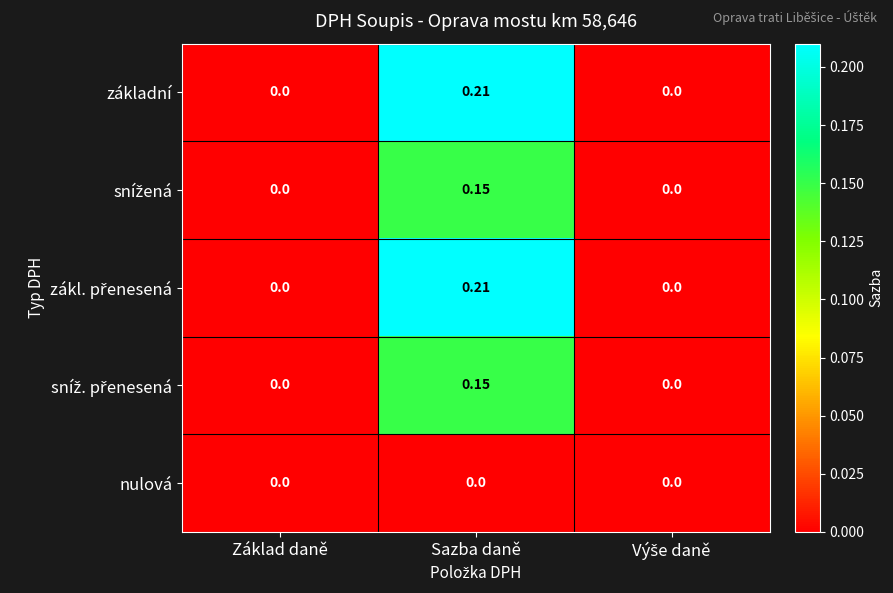

At which category is the sum across all series the highest?

Sazba daně